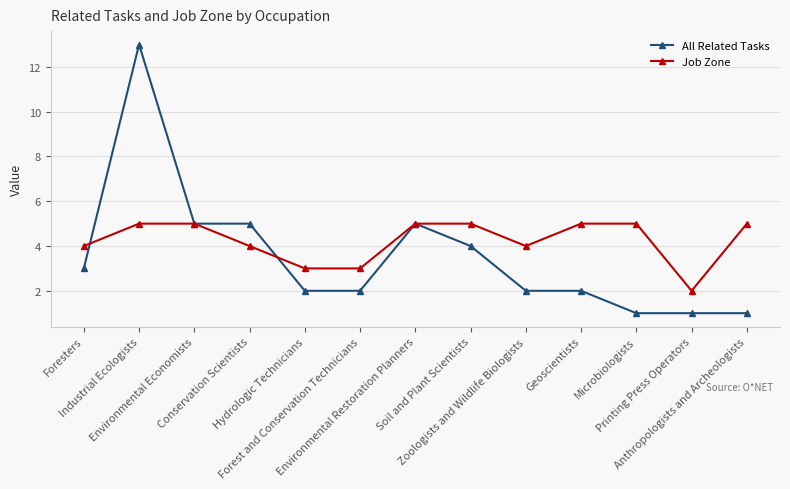

What is the sum of all All Related Tasks values?

46